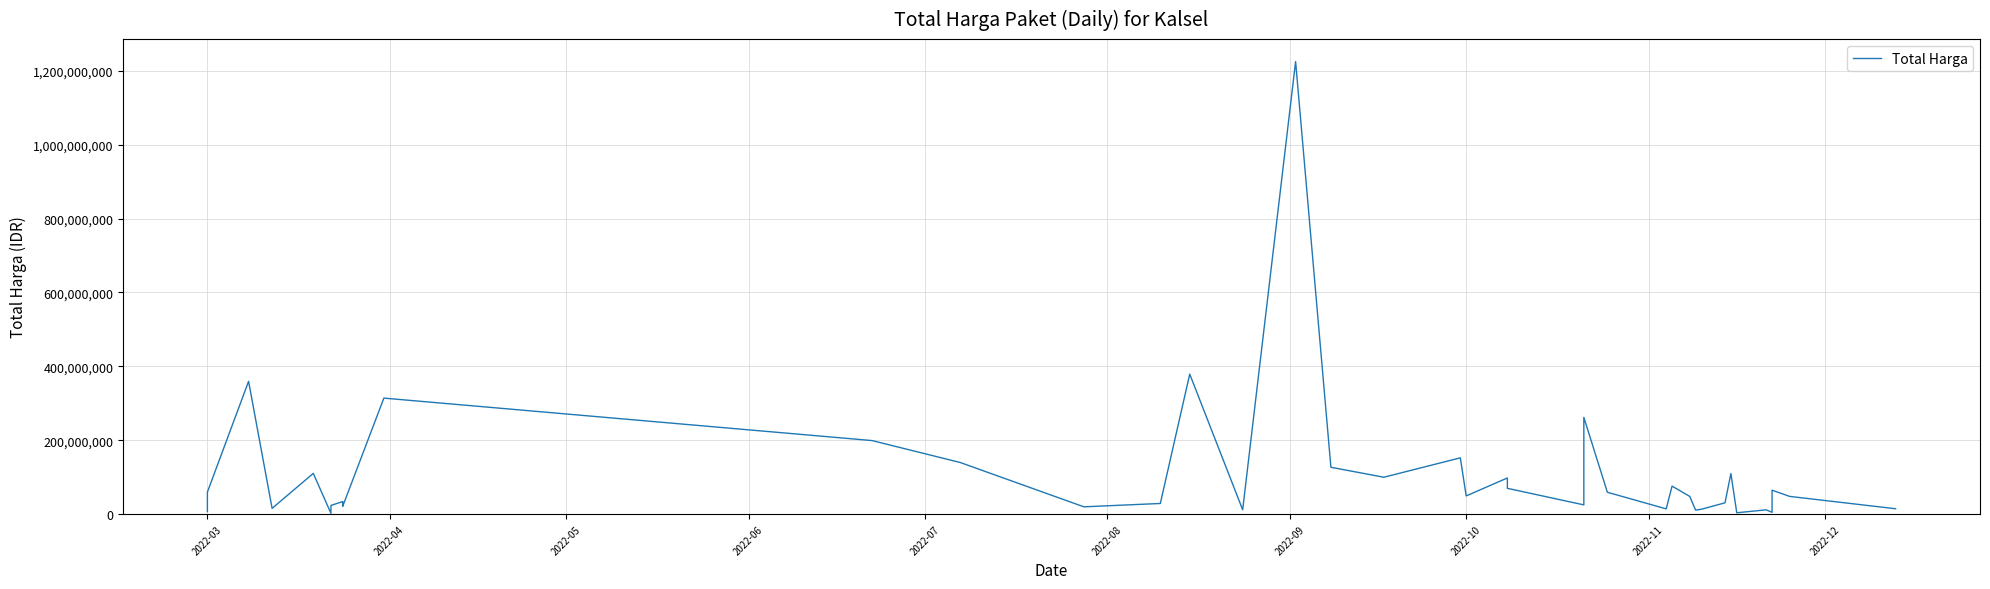

The value at 36 is 1436948. True or false?

False